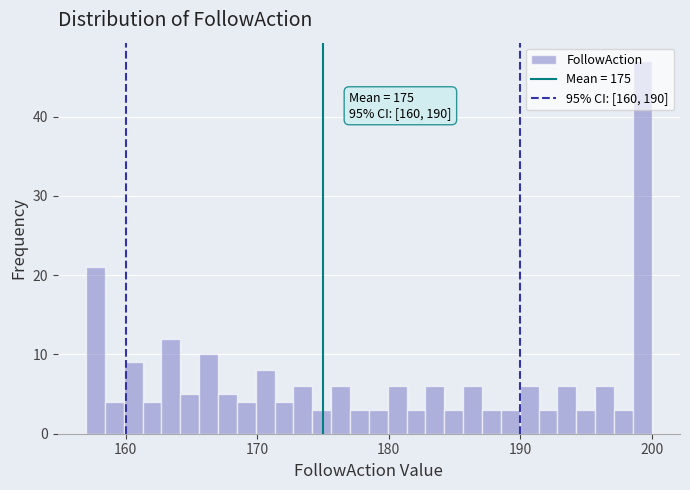

Read against the x-axis, roughly where is the centre of the tallest bar?

199